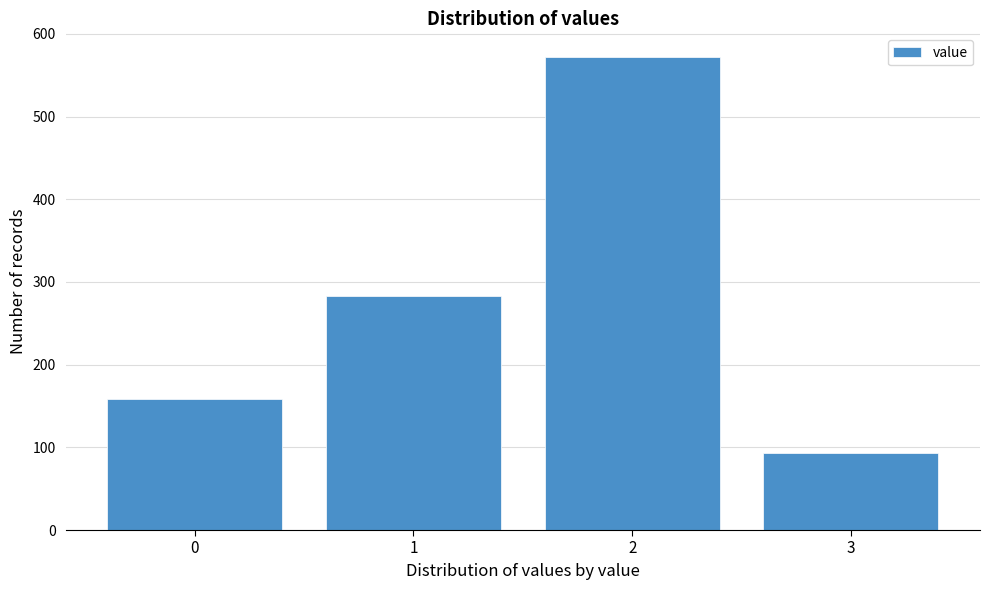

Reading right to left, what are all the values shown in this chart?

93	572	283	159